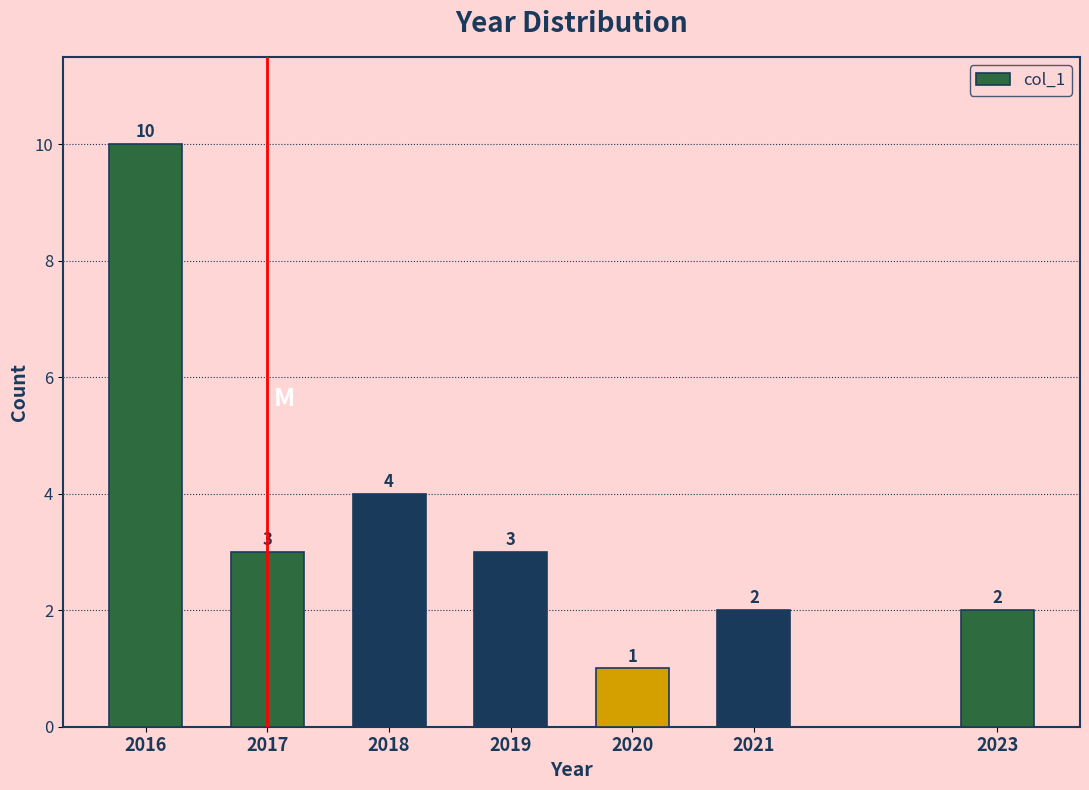

Reading left to right, list all the values displayed in this chart.

2016=10	2017=3	2018=4	2019=3	2020=1	2021=2	2023=2